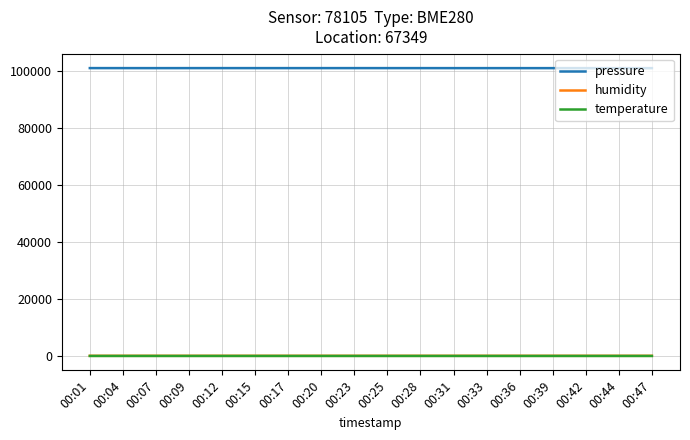

Is the value of temperature at 00:28 greater than the value of pressure at 00:25?

No